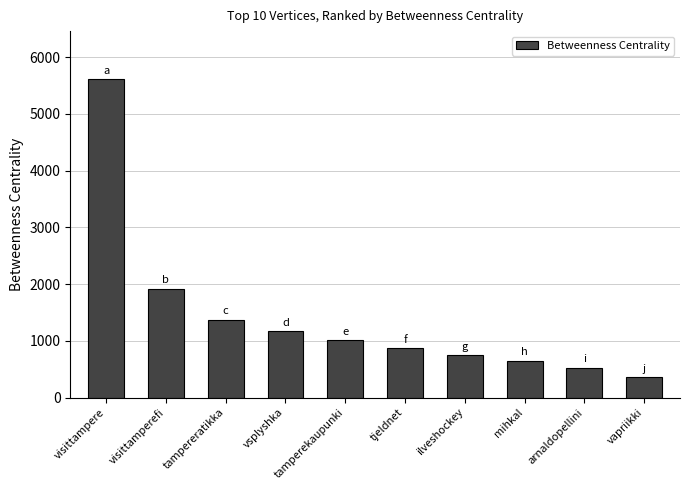

At which label does the data first exceed 1014?

visittampere